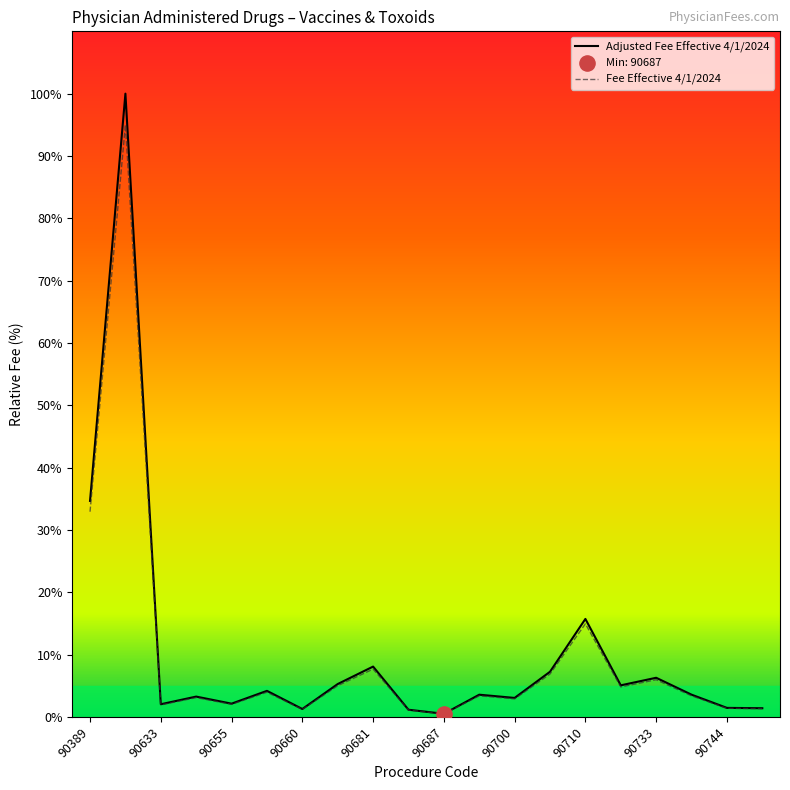

Which series has the largest range (max minus min)?

Adjusted Fee Effective 4/1/2024